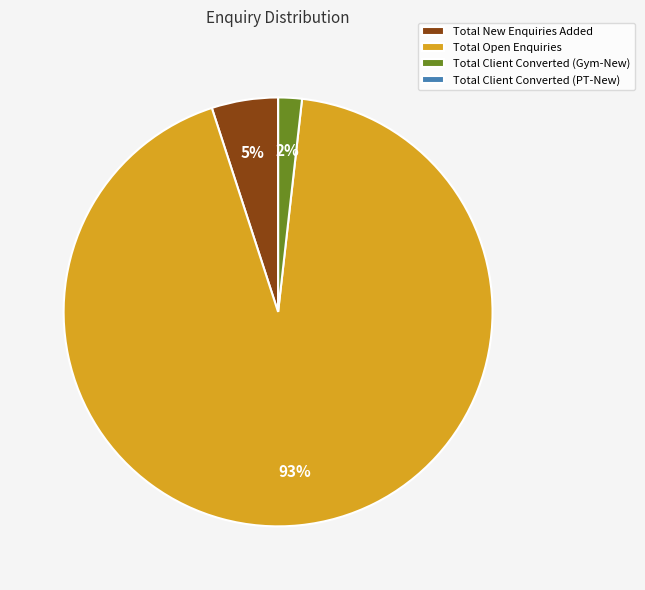

Which slice is the largest?

Total Open Enquiries